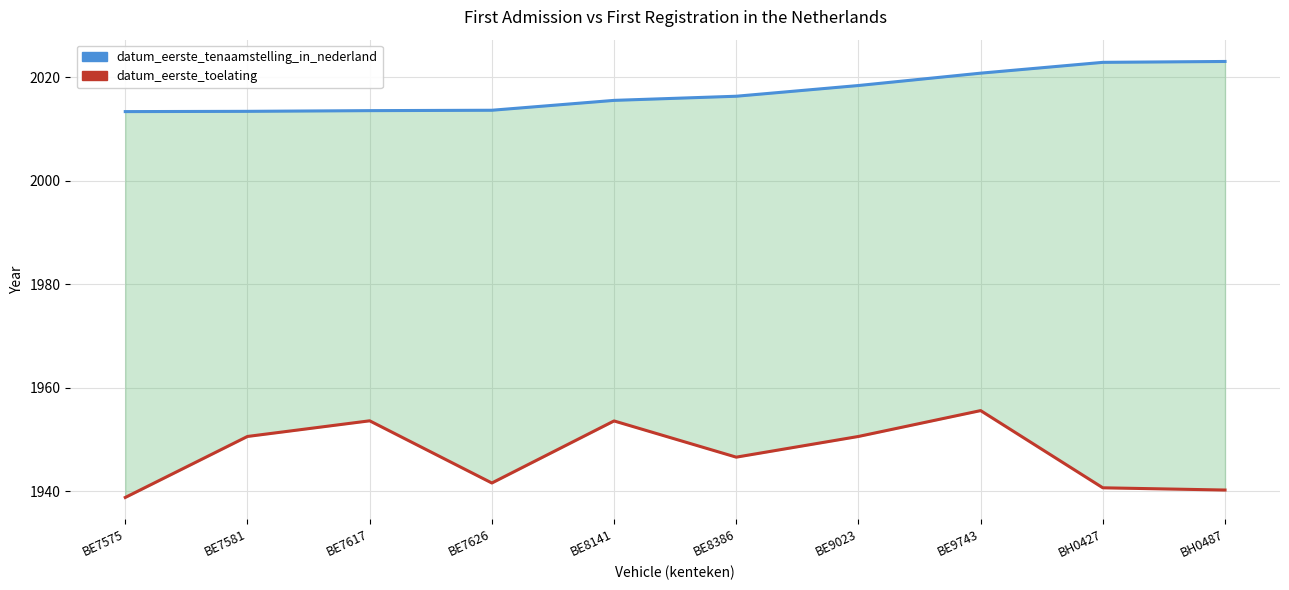

What is the smallest value displayed?

1938.8